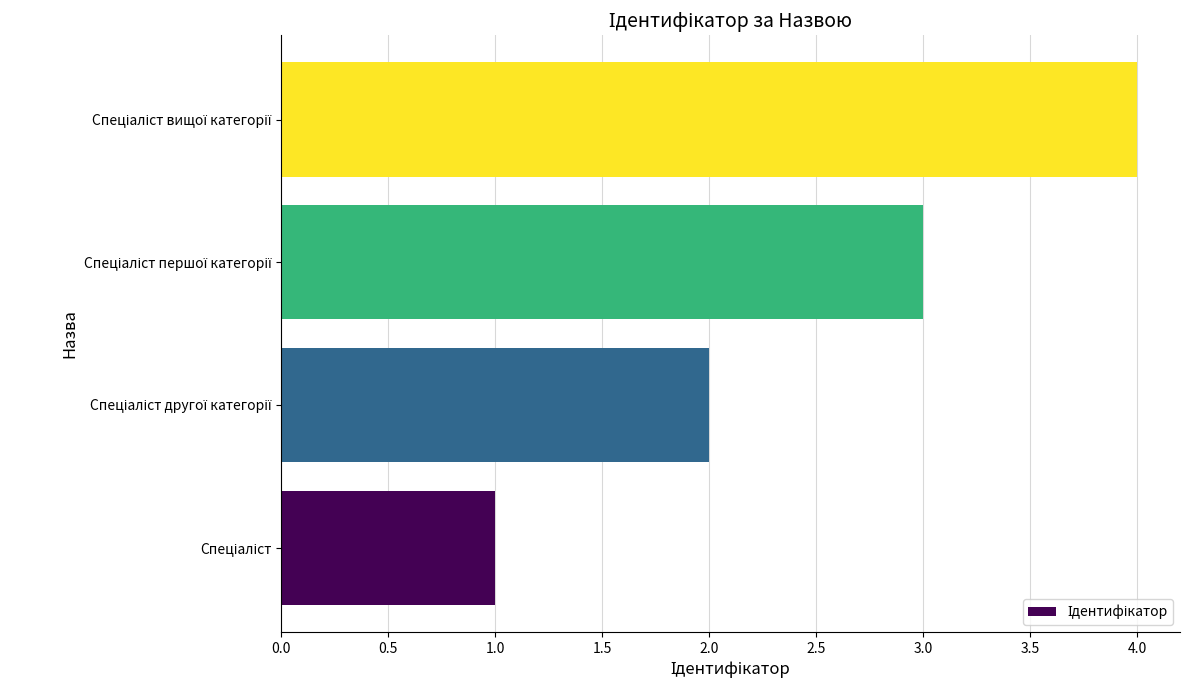

What is the maximum value shown in the chart?

4